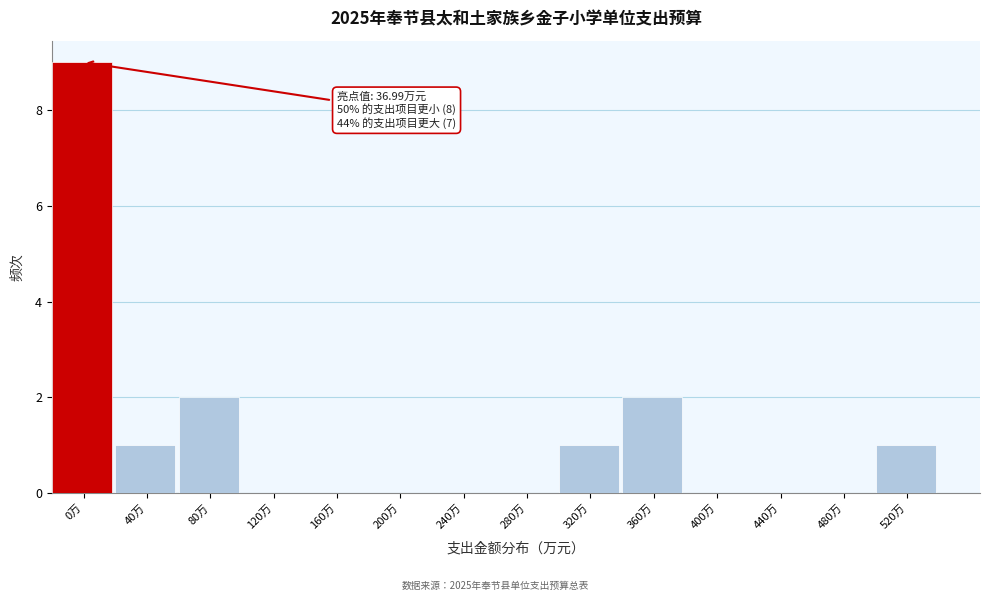

Reading left to right, list all the values displayed in this chart.

0万=9	40万=1	80万=2	120万=0	160万=0	200万=0	240万=0	280万=0	320万=1	360万=2	400万=0	440万=0	480万=0	520万=1